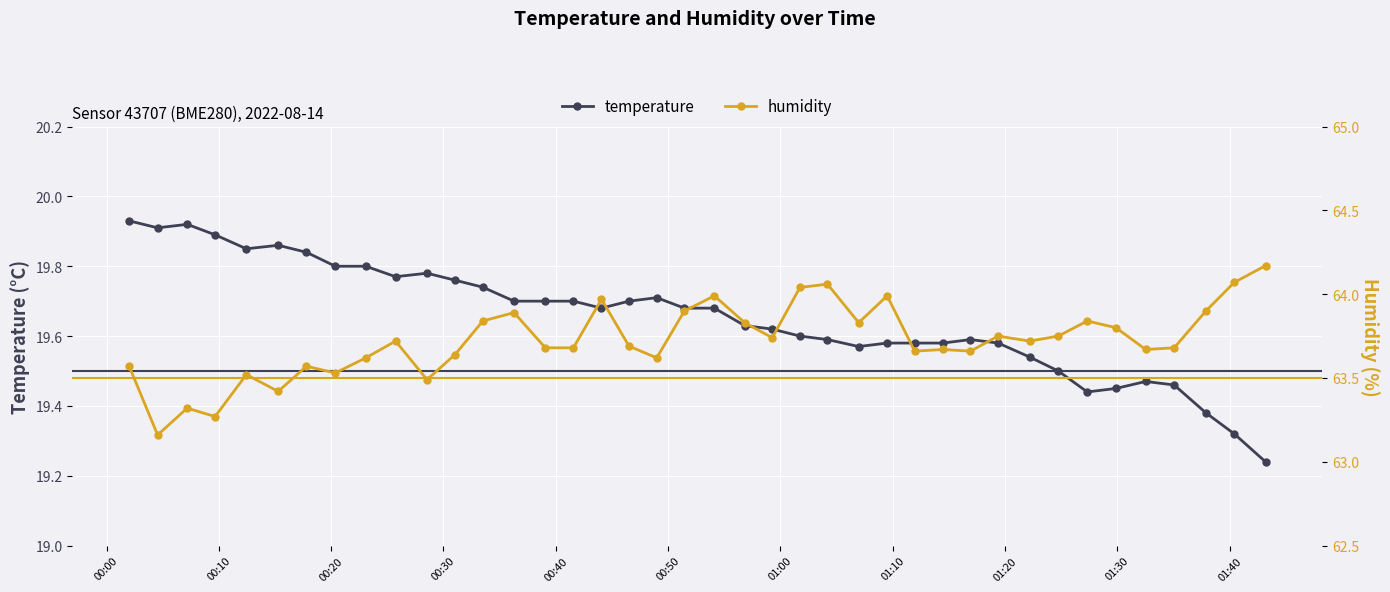

True or false: temperature has more than 2 interior local peaks.

True